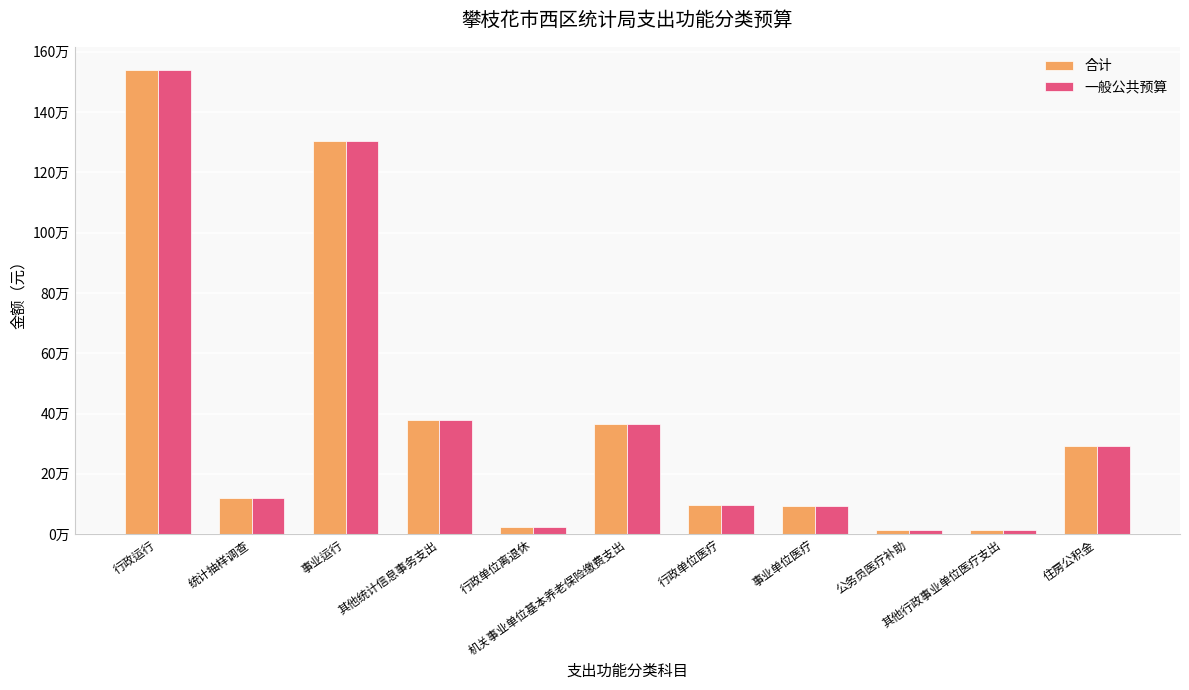

The 一般公共预算 series shows 573004.2 at 事业运行. True or false?

False